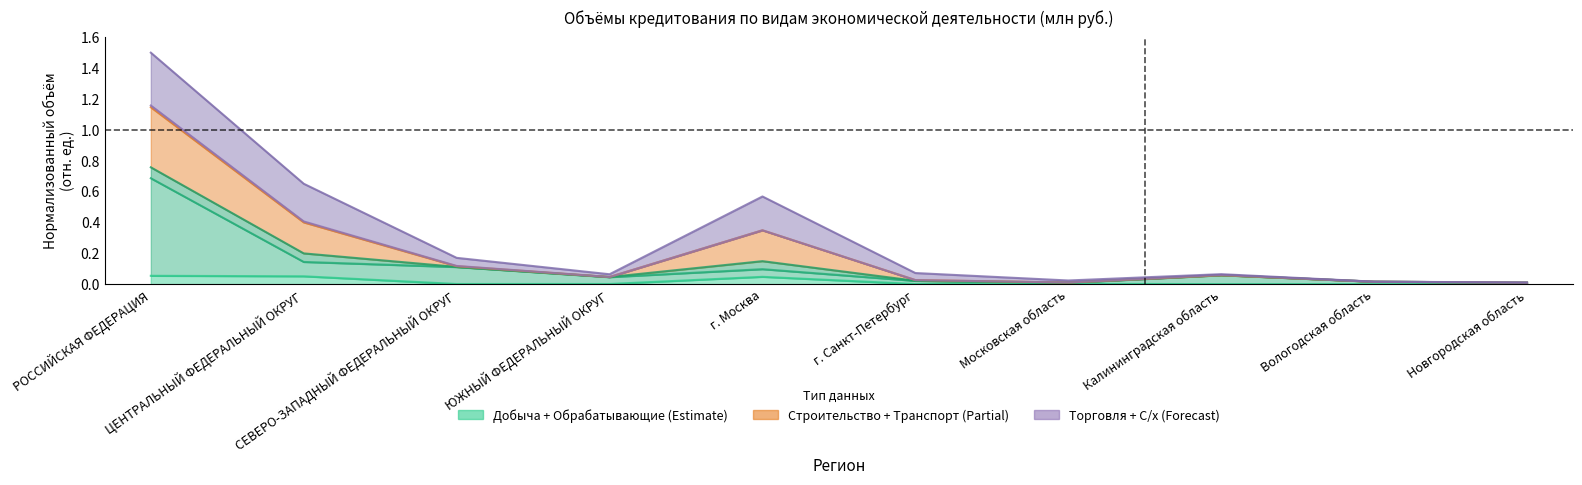

True or false: добыча полезных ископаемых (col_3) and обрабатывающие производства (col_5) cross at least once.

False